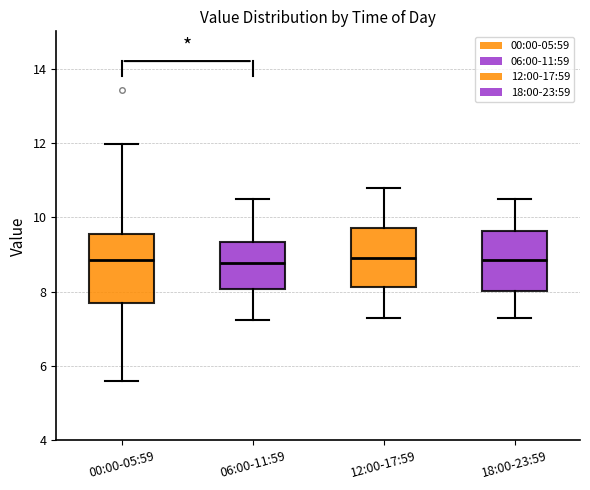

Where is the lower edge of the box for 12:00-17:59 on the y-axis? The values are not printed on the chart, so give them approximately, as read against the axis.

8.2